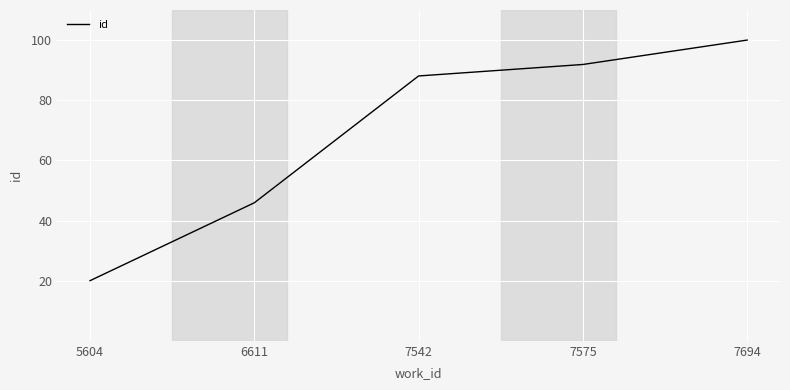

Approximately how many times larger is the value at 7575 compared to 7542?

1.0